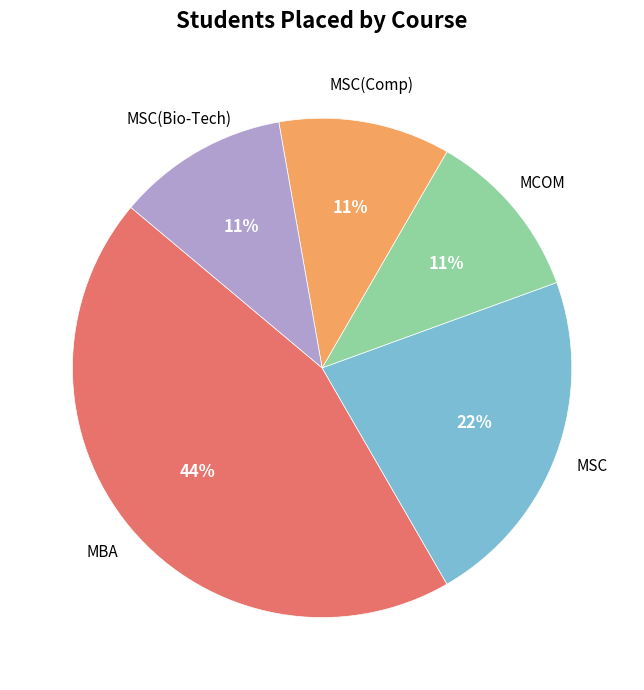

Combined, do MBA and MSC(Comp) account for over 50%?

Yes